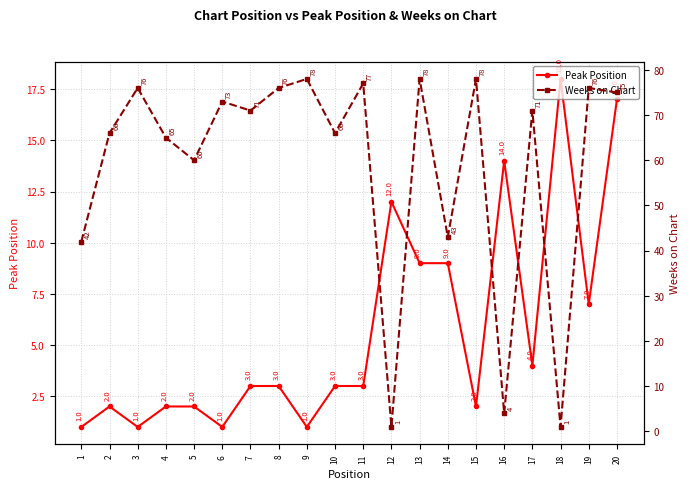

Between which two adjacent categories do Weeks on Chart and Peak Position first intersect?

11 and 12